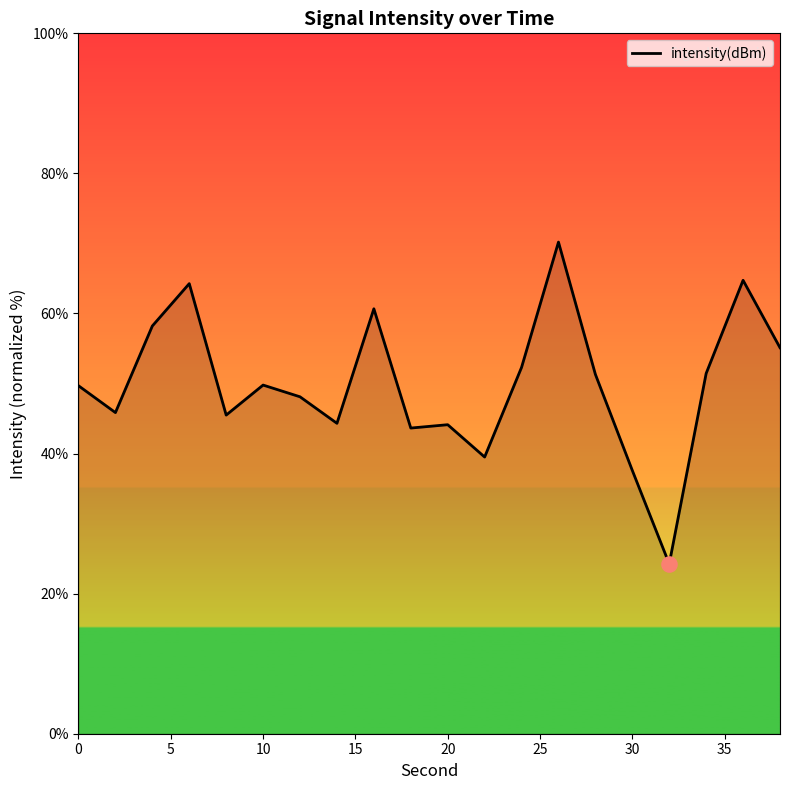

What is the minimum value shown in the chart?

24.2